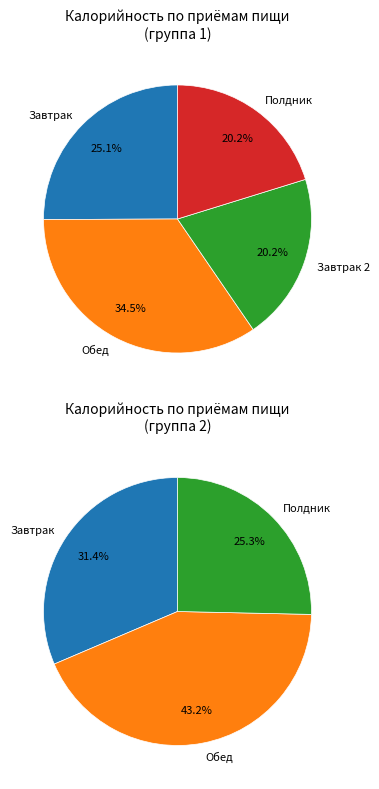

To the nearest percent, what portion does Полдник represent?

20%